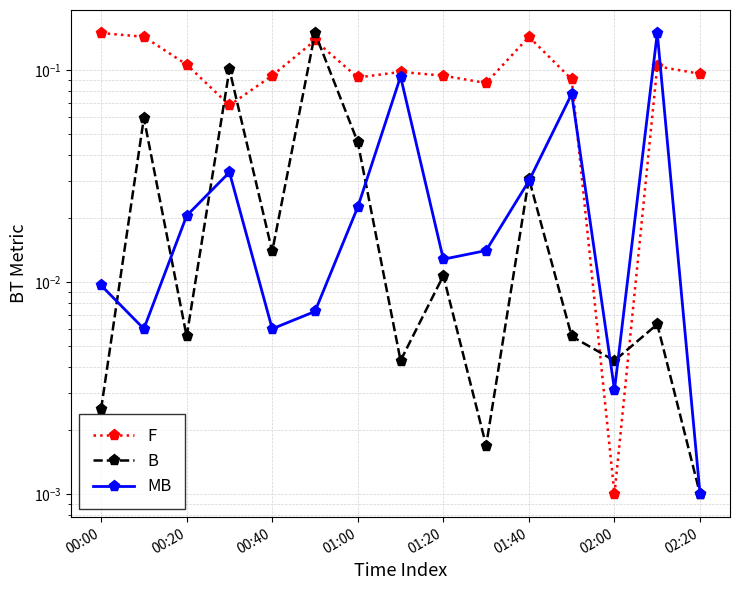

What is the sum of all F values?

1.5